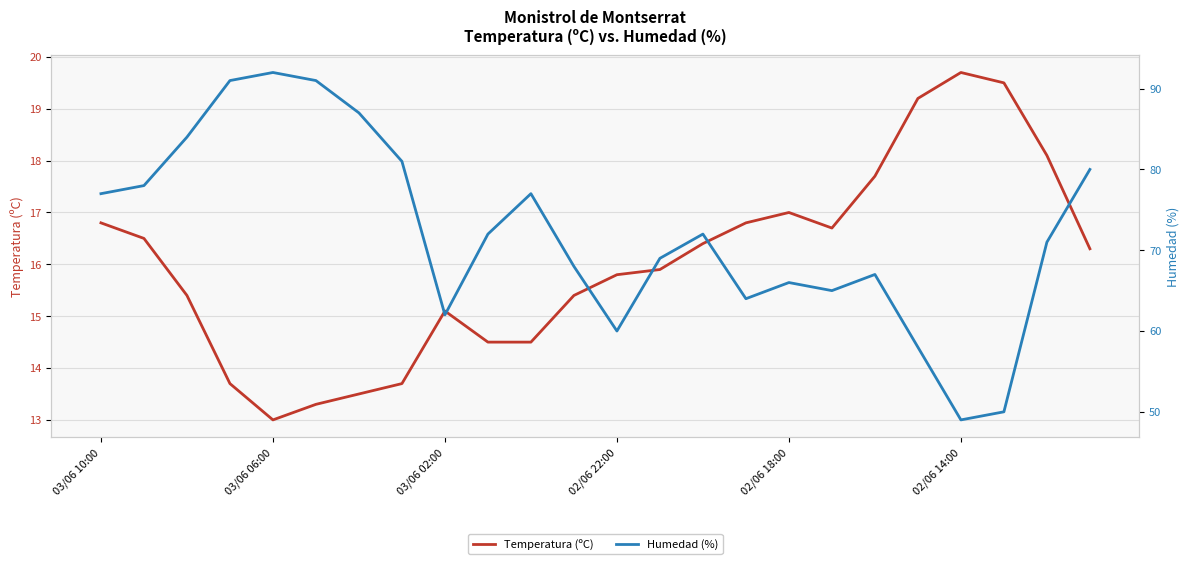

Count the number of categories in the chart.

24